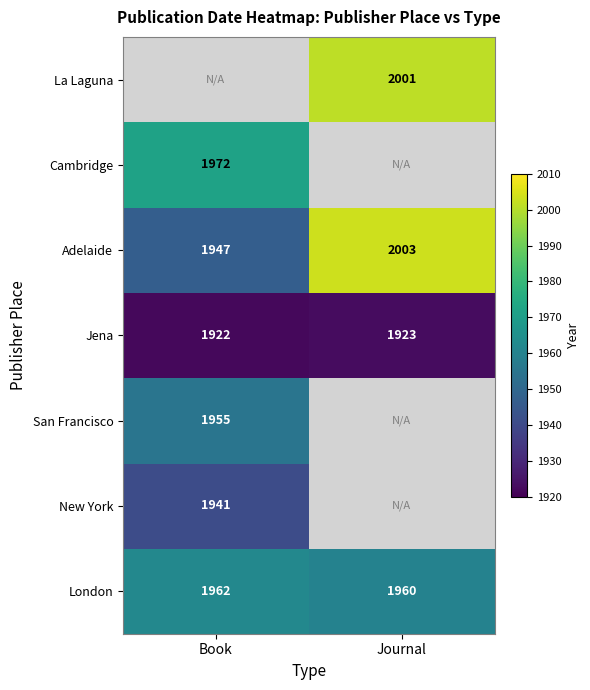

True or false: Adelaide has a value of 3119 at Book.

False